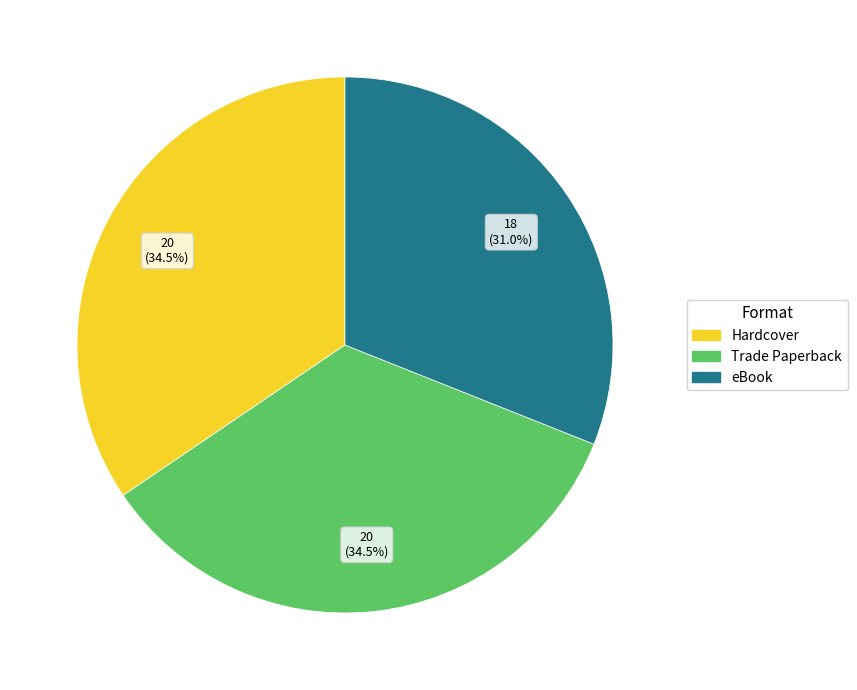

What is the smallest slice in the pie chart?

eBook